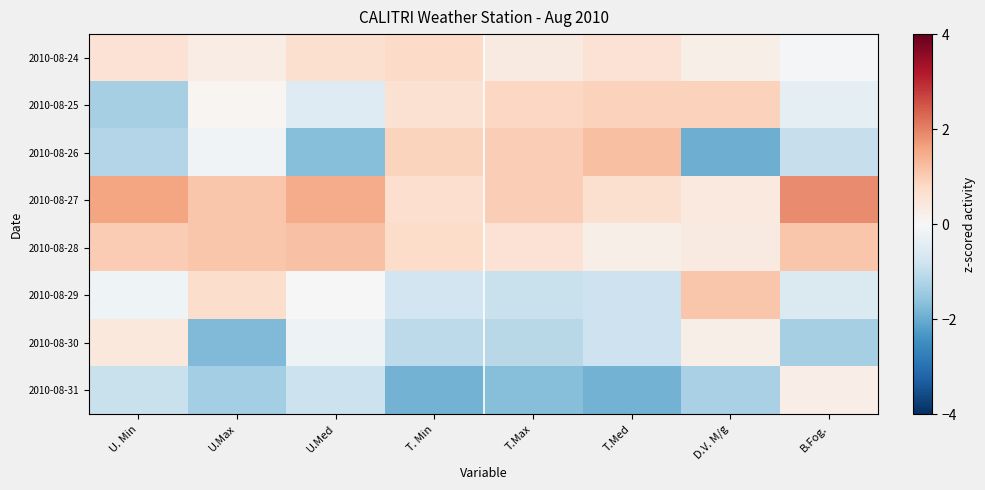

Which series has the largest range (max minus min)?

2010-08-26